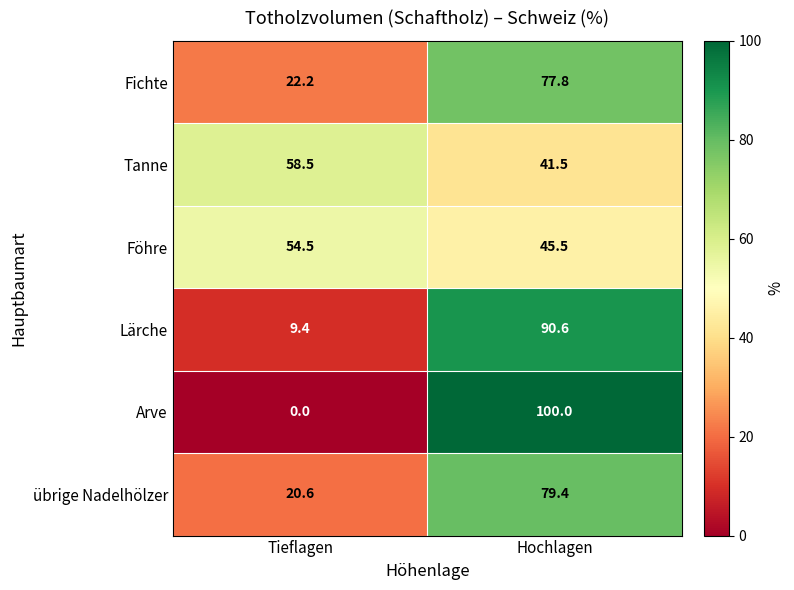

The value of Fichte at Hochlagen is 128.8. True or false?

False